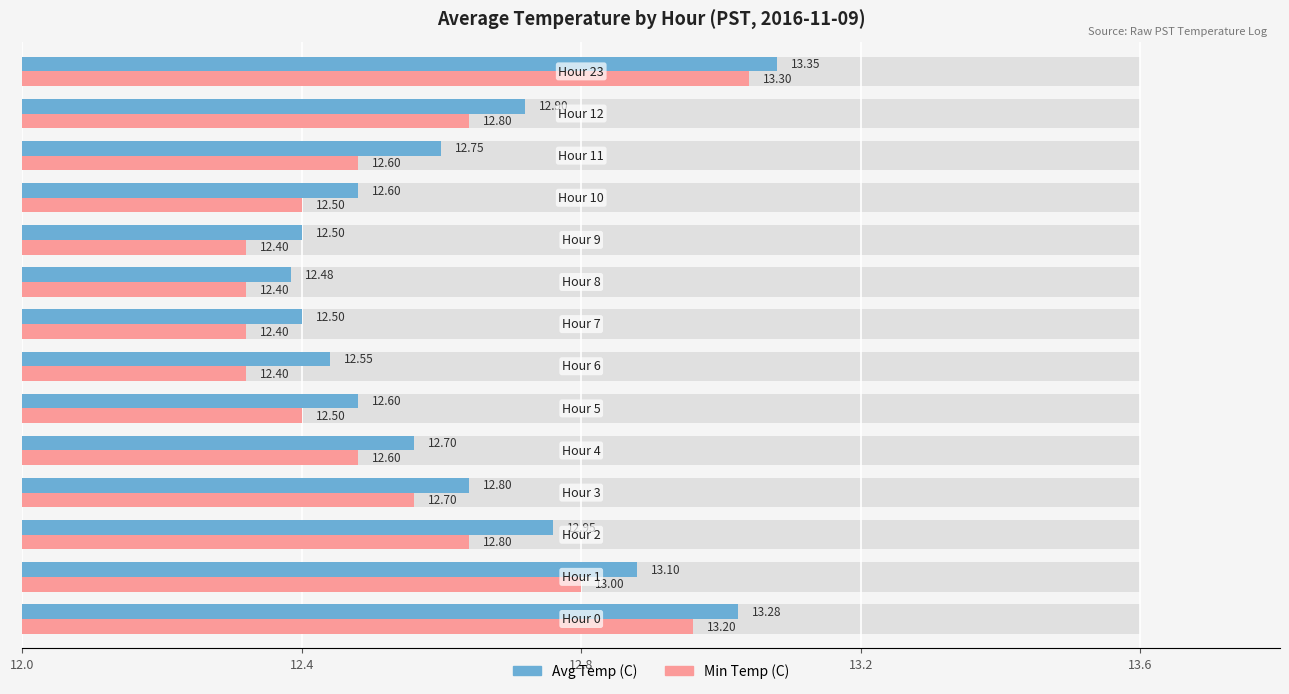

Does the chart contain any negative values?

No